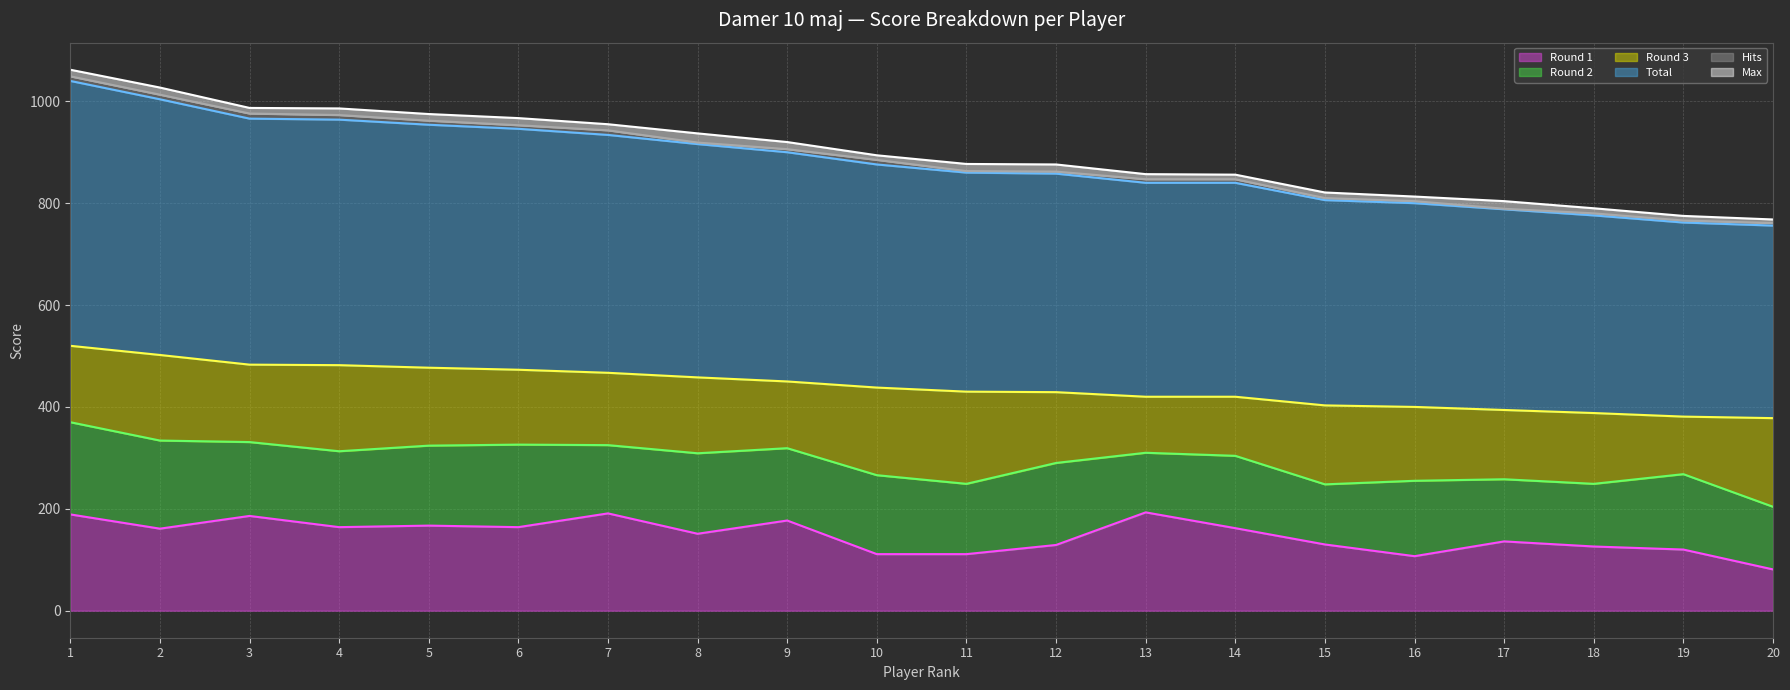

How many data points in Round 3 line are less than 438?

10